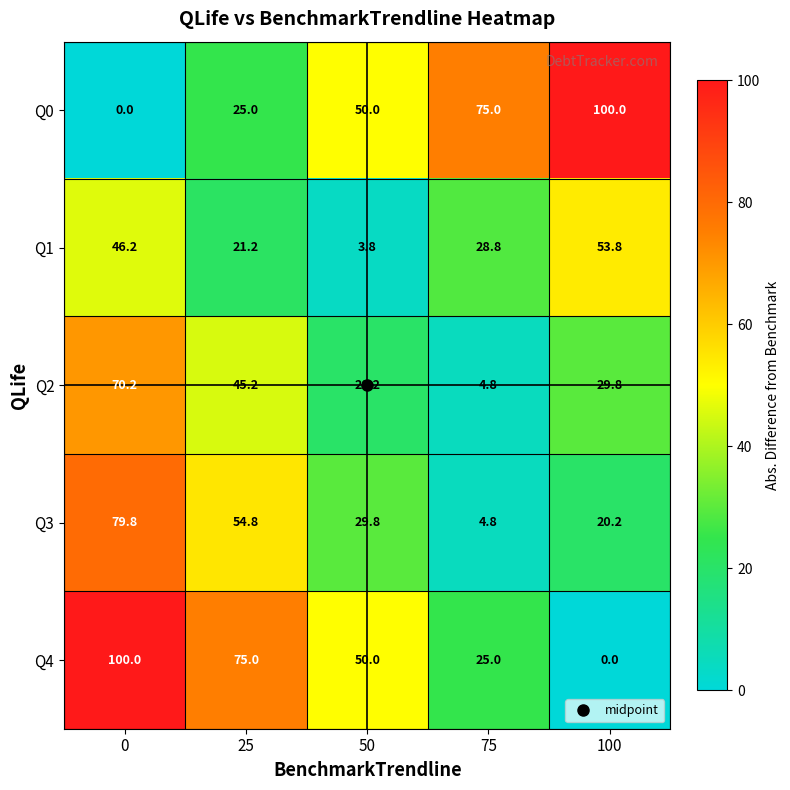

What is the average value of the Q1 series?

30.8